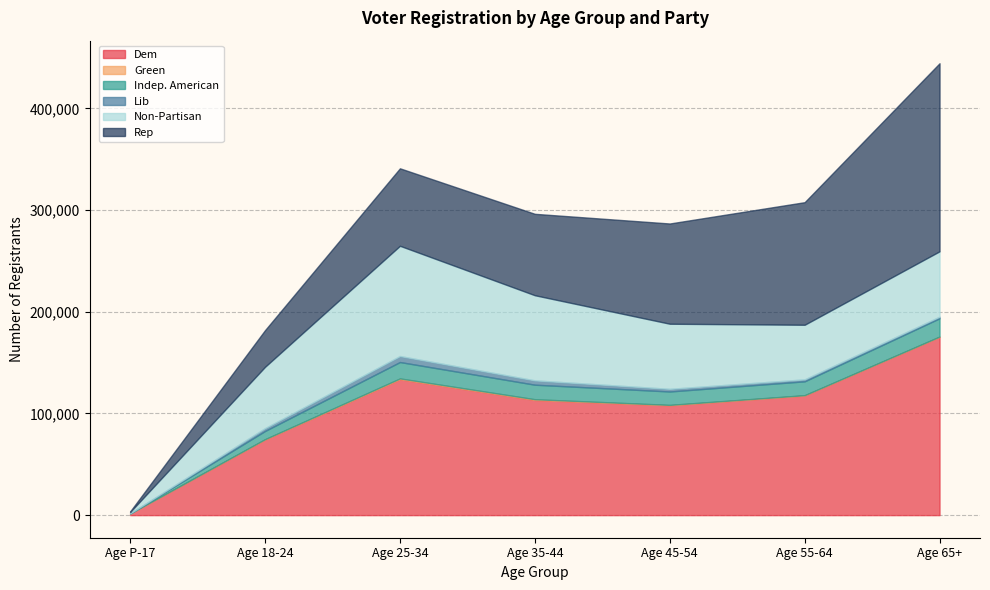

True or false: Lib and Indep. American intersect in this chart.

False